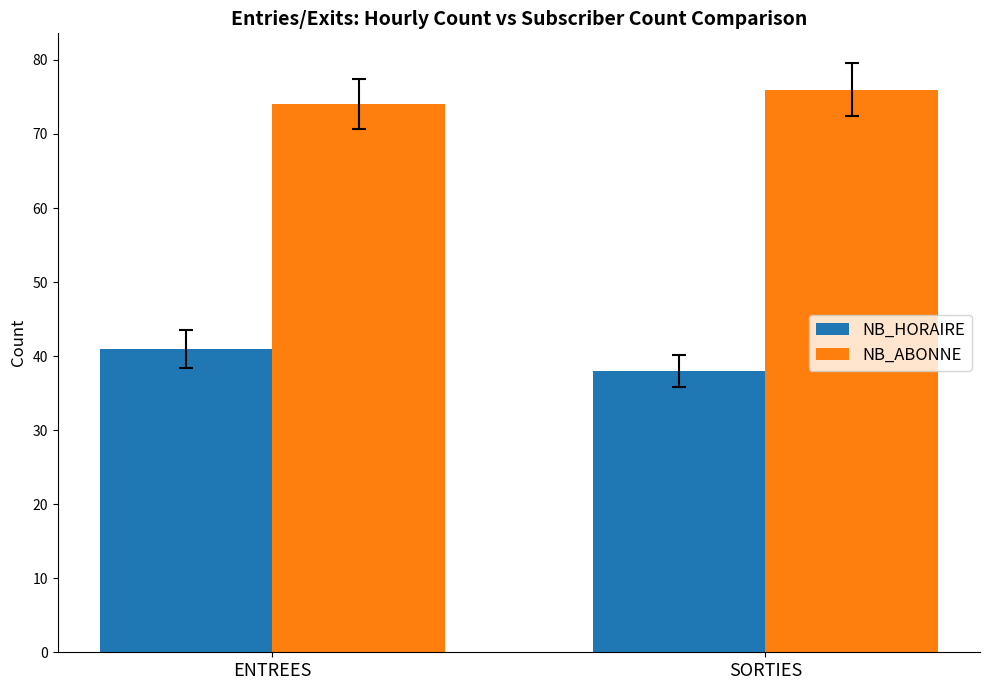

Is the value of NB_ABONNE at ENTREES greater than the value of NB_HORAIRE at SORTIES?

Yes